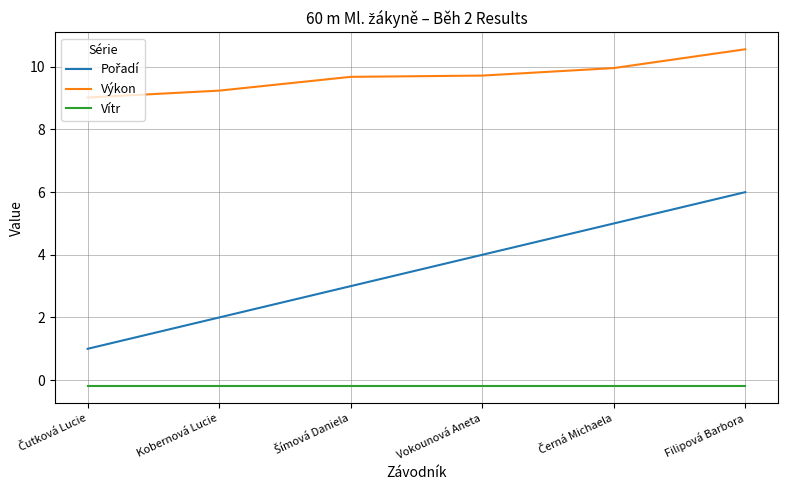

How many distinct data groups are displayed?

3